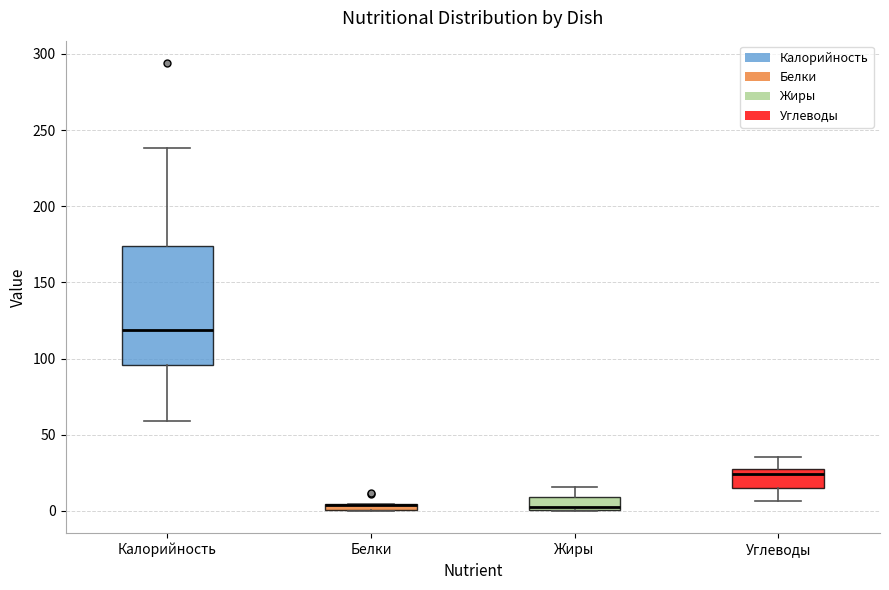

Where does the median line of the box for Жиры sit on the y-axis? The values are not printed on the chart, so give them approximately, as read against the axis.

5